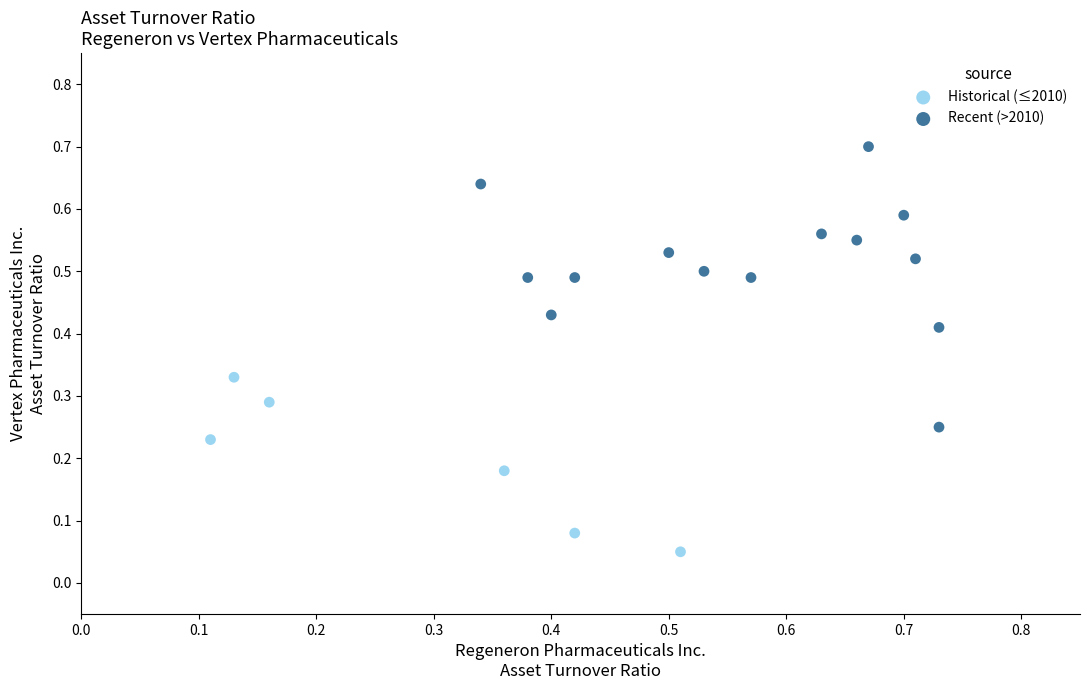

Which series has the widest spread of Y values?

Recent (>2010)